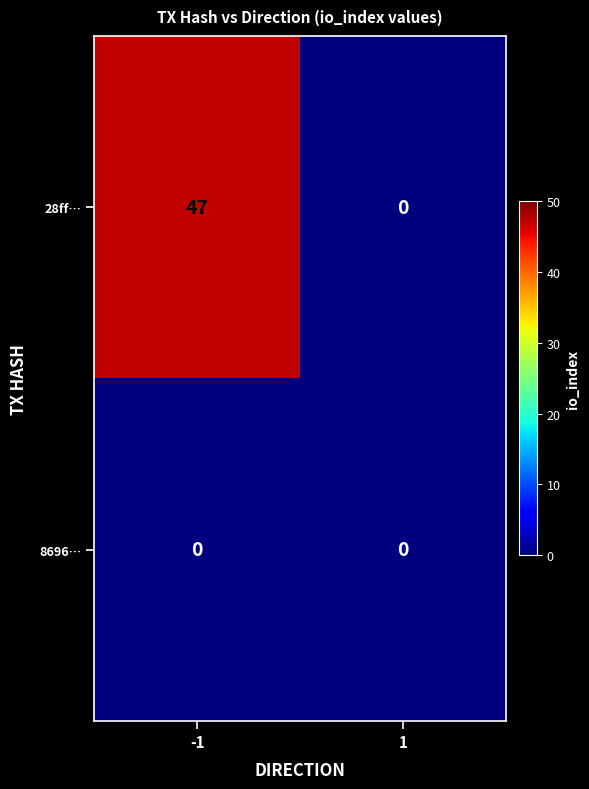

The 8696… series shows 0 at 1. True or false?

True